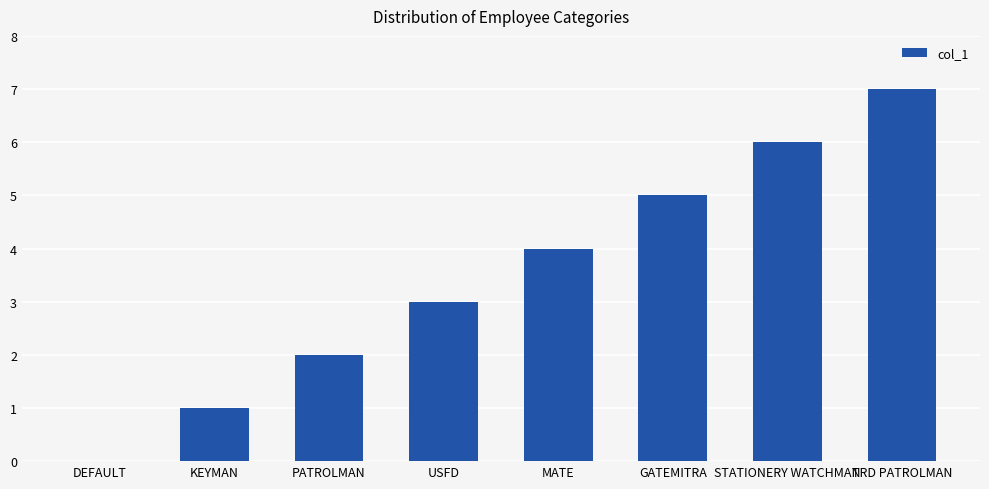

Does the chart contain stacked bars?

No